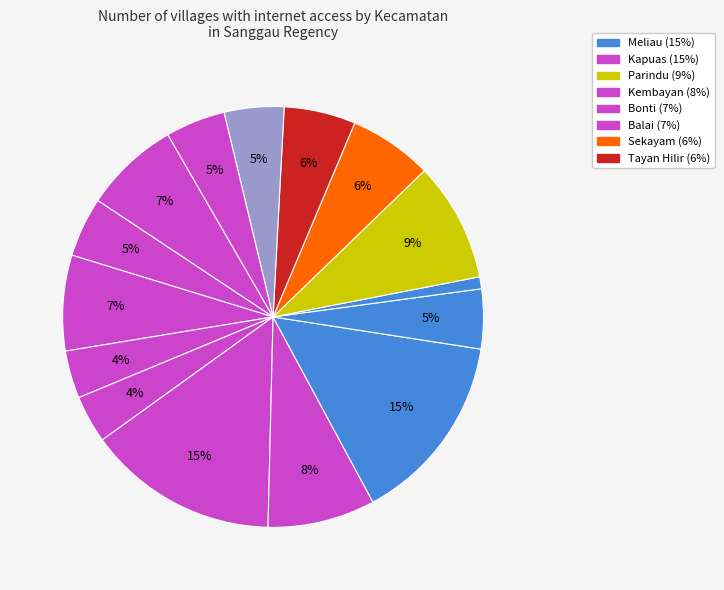

How many slices are in this pie chart?

15